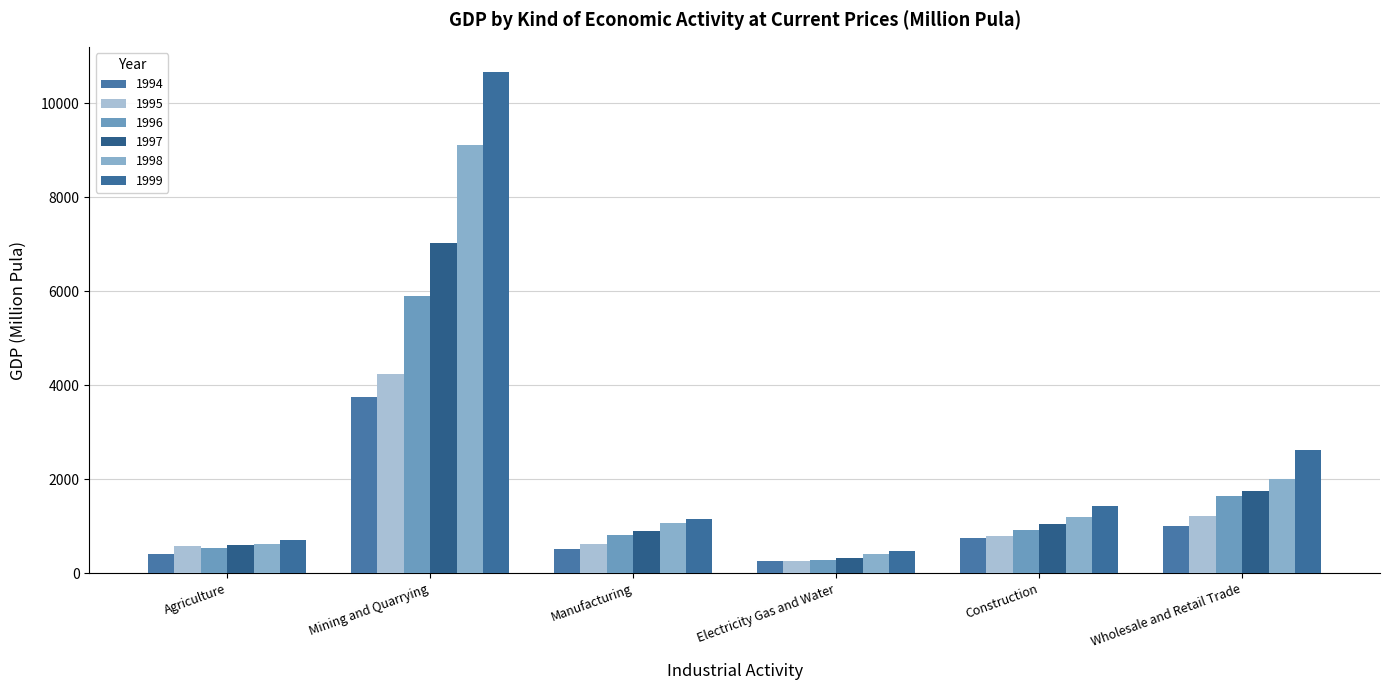

Which series changed the most between Mining and Quarrying and Construction?

1999